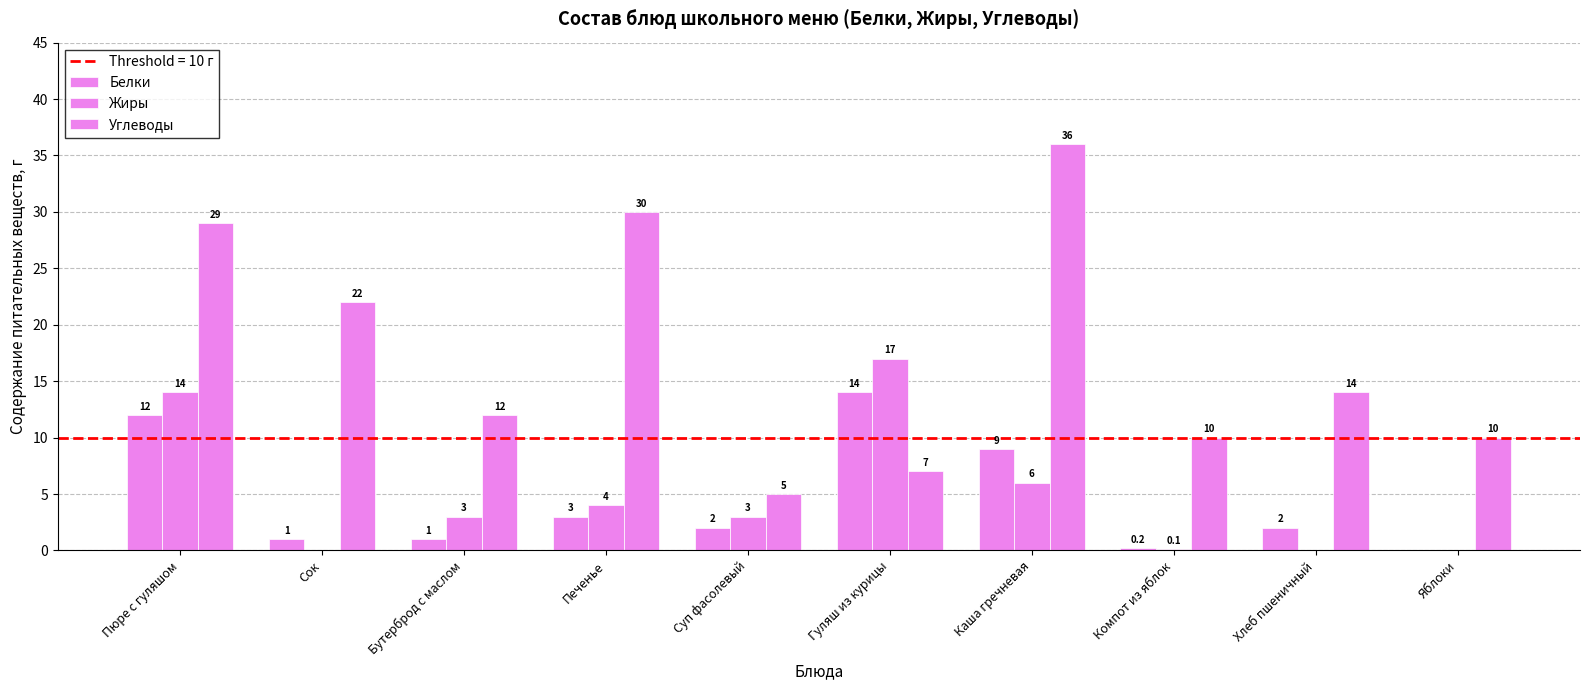

What is the sum of all Белки values?

44.2